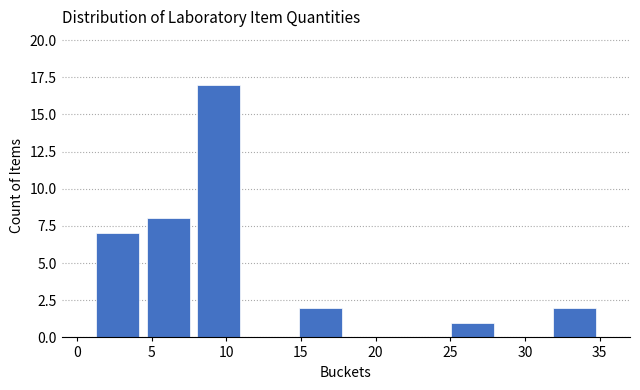

What is the height of the bar covering 4.4 to 7.8 on the x-axis? Neither the bar edges nor the heights are printed on the chart, so give them approximately, as read against the axes.

8